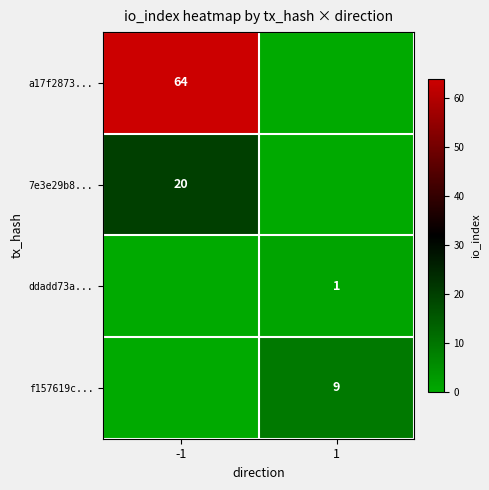

True or false: a17f2873... has a value of 87 at -1.

False